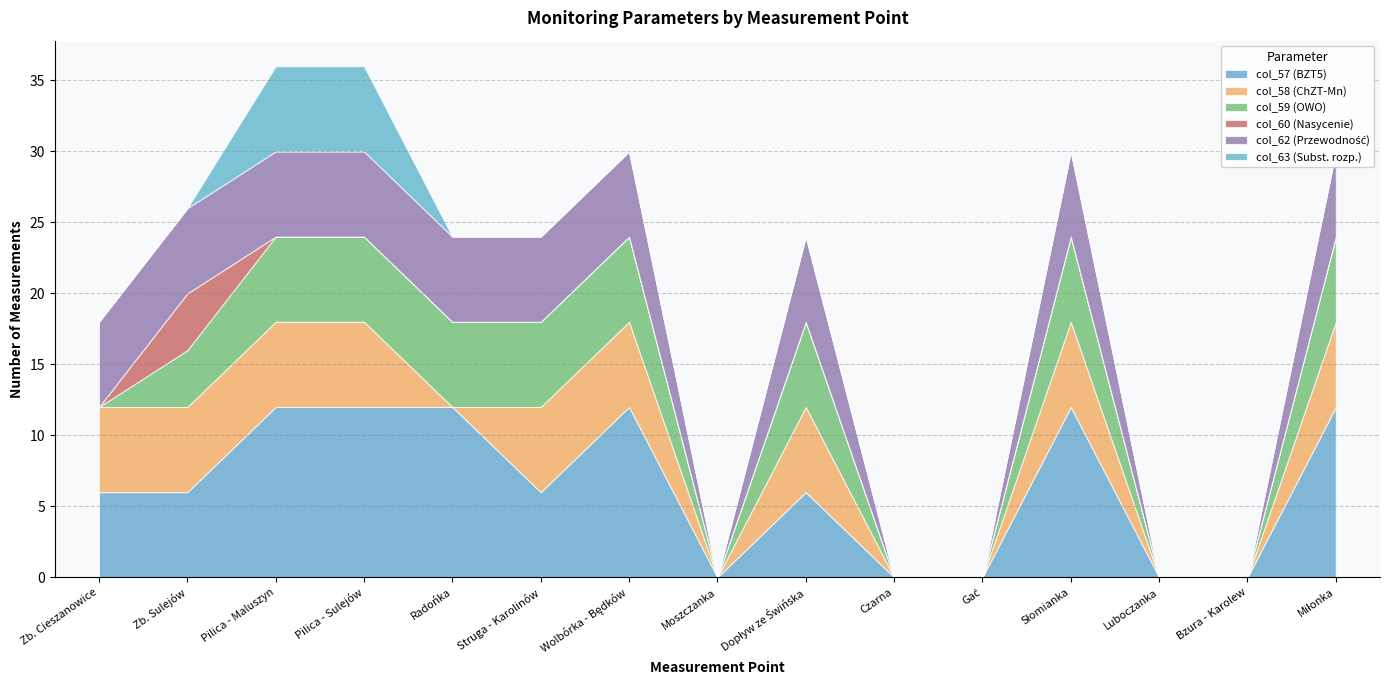

Reading left to right, list all the values displayed in this chart.

col_57 (BZT5): Zb. Cieszanowice=6	Zb. Sulejów=6	Pilica - Maluszyn=12	Pilica - Sulejów=12	Radońka=12	Struga - Karolinów=6	Wolbórka - Będków=12	Moszczanka=0	Dopływ ze Świńska=6	Czarna=0	Gać=0	Słomianka=12	Luboczanka=0	Bzura - Karolew=0	Miłonka=12
col_58 (ChZT-Mn): Zb. Cieszanowice=6	Zb. Sulejów=6	Pilica - Maluszyn=6	Pilica - Sulejów=6	Radońka=0	Struga - Karolinów=6	Wolbórka - Będków=6	Moszczanka=0	Dopływ ze Świńska=6	Czarna=0	Gać=0	Słomianka=6	Luboczanka=0	Bzura - Karolew=0	Miłonka=6
col_59 (OWO): Zb. Cieszanowice=0	Zb. Sulejów=4	Pilica - Maluszyn=6	Pilica - Sulejów=6	Radońka=6	Struga - Karolinów=6	Wolbórka - Będków=6	Moszczanka=0	Dopływ ze Świńska=6	Czarna=0	Gać=0	Słomianka=6	Luboczanka=0	Bzura - Karolew=0	Miłonka=6
col_60 (Nasycenie): Zb. Cieszanowice=0	Zb. Sulejów=4	Pilica - Maluszyn=0	Pilica - Sulejów=0	Radońka=0	Struga - Karolinów=0	Wolbórka - Będków=0	Moszczanka=0	Dopływ ze Świńska=0	Czarna=0	Gać=0	Słomianka=0	Luboczanka=0	Bzura - Karolew=0	Miłonka=0
col_62 (Przewodność): Zb. Cieszanowice=6	Zb. Sulejów=6	Pilica - Maluszyn=6	Pilica - Sulejów=6	Radońka=6	Struga - Karolinów=6	Wolbórka - Będków=6	Moszczanka=0	Dopływ ze Świńska=6	Czarna=0	Gać=0	Słomianka=6	Luboczanka=0	Bzura - Karolew=0	Miłonka=6
col_63 (Subst. rozp.): Zb. Cieszanowice=0	Zb. Sulejów=0	Pilica - Maluszyn=6	Pilica - Sulejów=6	Radońka=0	Struga - Karolinów=0	Wolbórka - Będków=0	Moszczanka=0	Dopływ ze Świńska=0	Czarna=0	Gać=0	Słomianka=0	Luboczanka=0	Bzura - Karolew=0	Miłonka=0